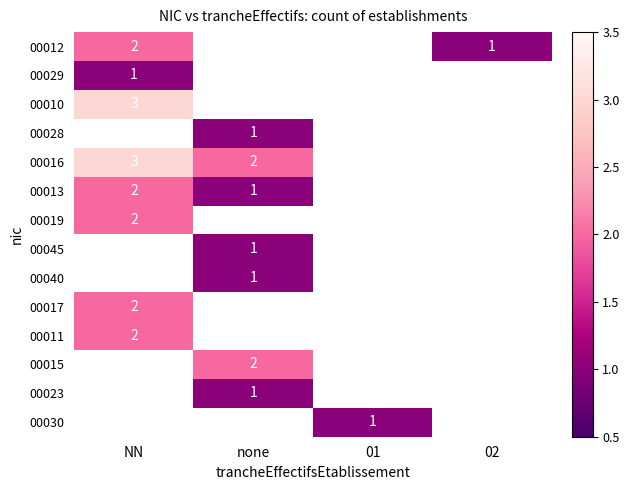

Between none and 02, which is larger?

02